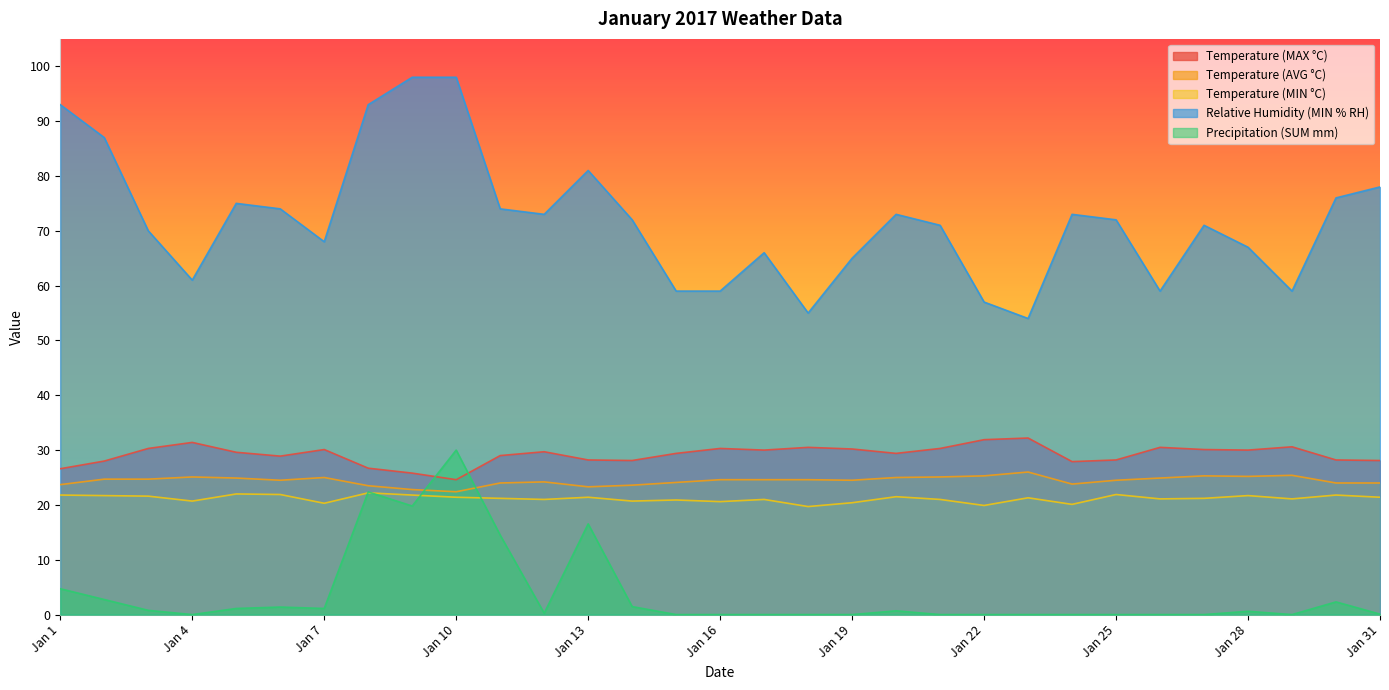

The Precipitation (SUM mm) series shows 13.6 at Jan 19. True or false?

False